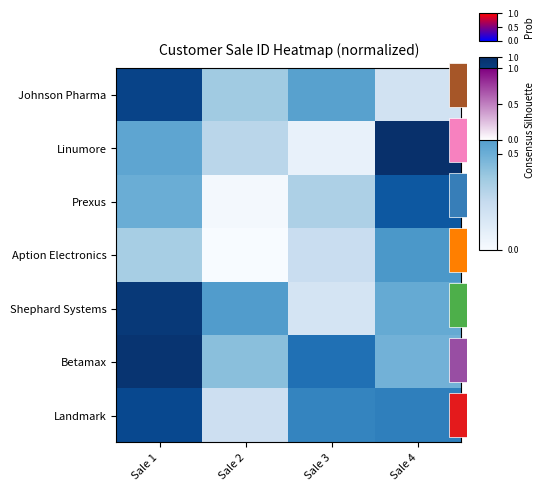

True or false: Johnson Pharma has a value of 0.2 at Sale 2.

False